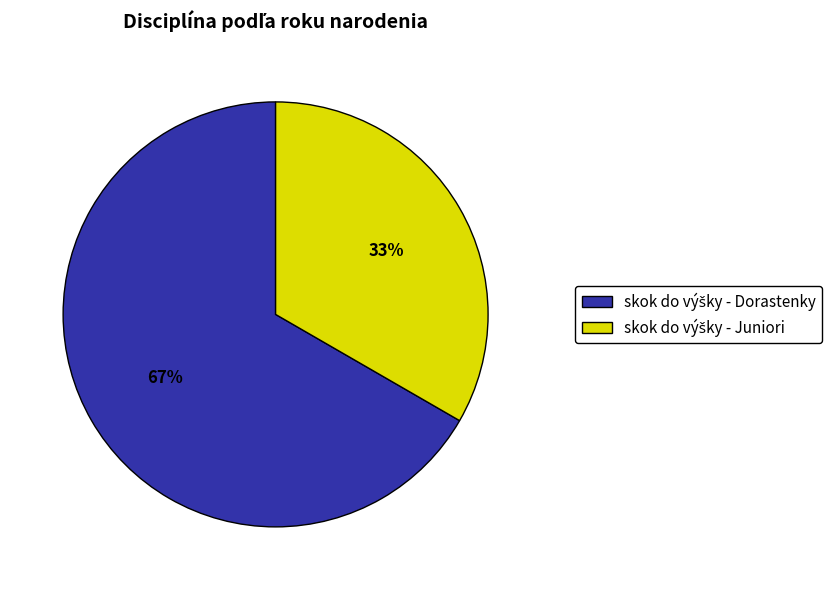

How many slices are in this pie chart?

2